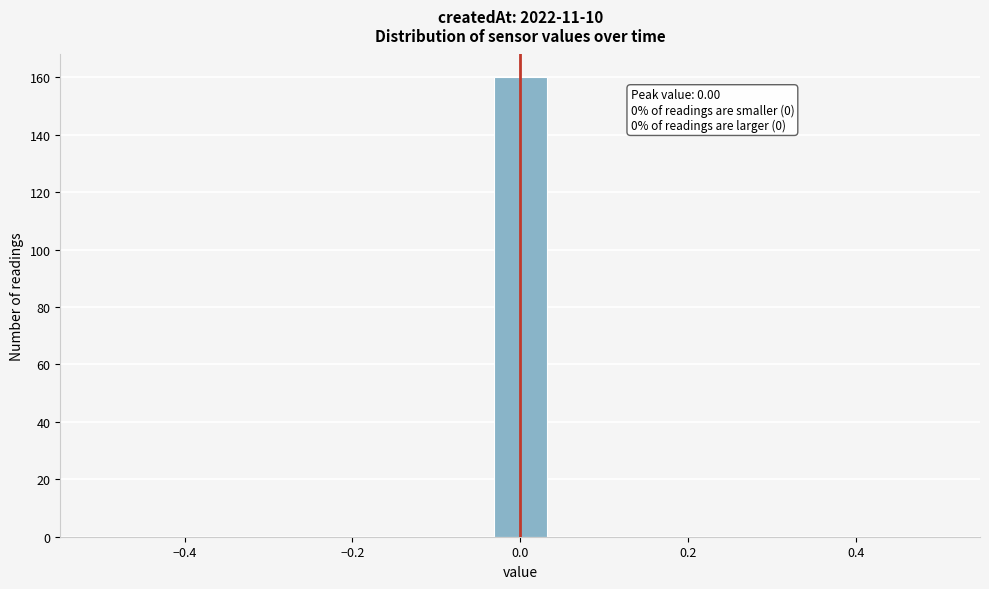

Read against the x-axis, roughly where is the centre of the tallest bar?

0.00